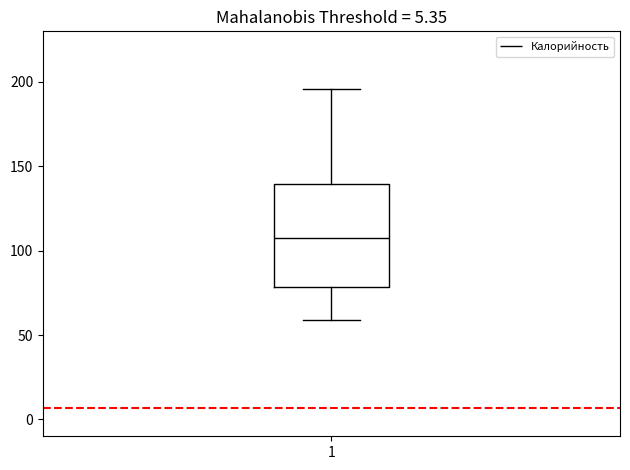

Transcribe this box plot: give where the median line is, the range the box spans, and where the two whiskers end, as read against the y-axis. The values are not printed on the chart, so give them approximately, as read against the axis.

median 110, box 80 to 140, whiskers 60 to 195